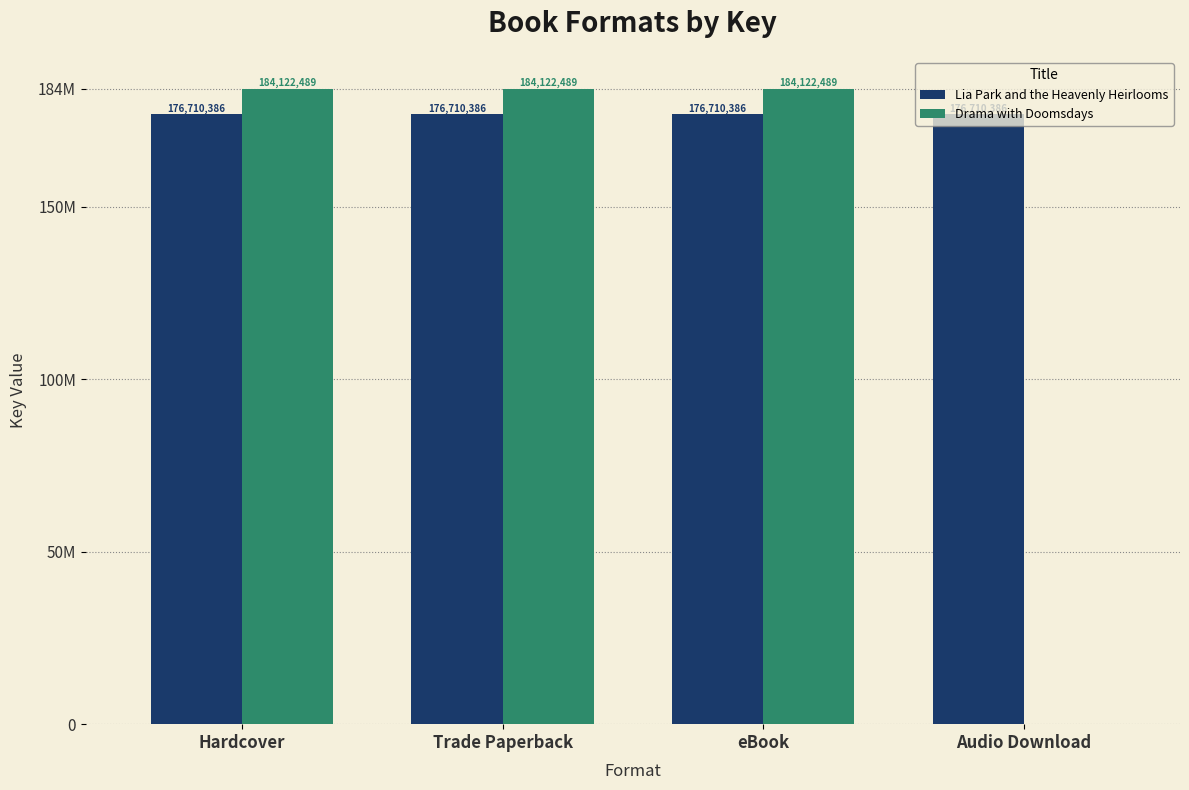

Is it true that Lia Park and the Heavenly Heirlooms equals 176710386 at Trade Paperback?

True